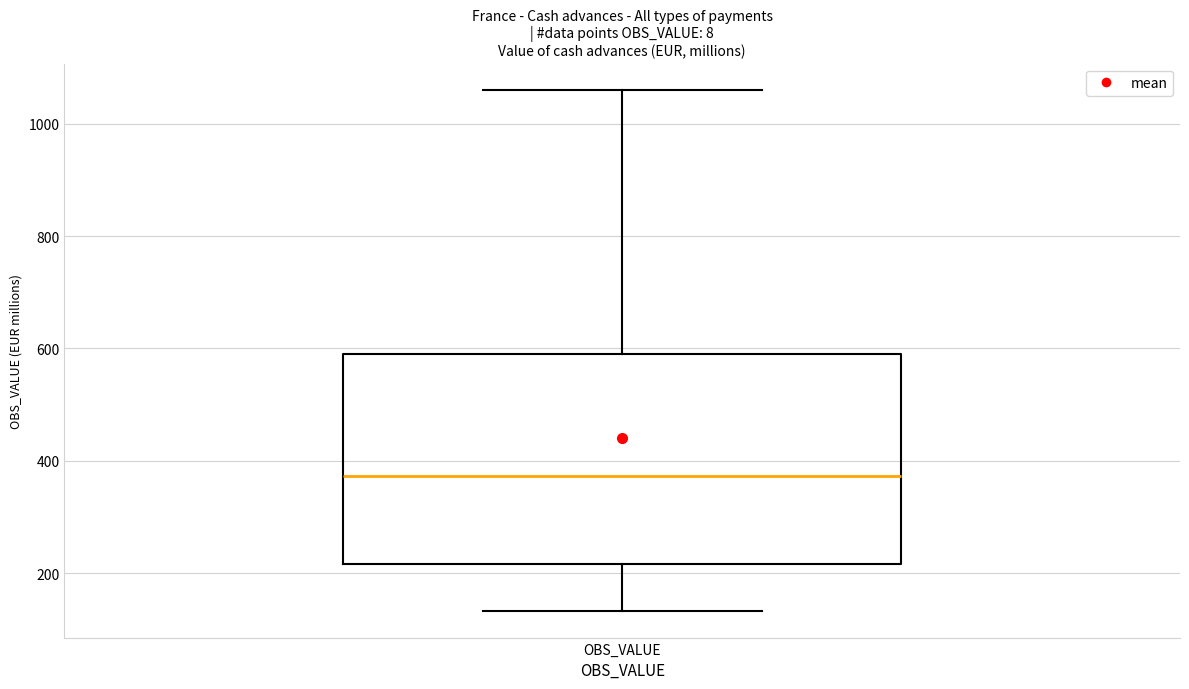

Transcribe this box plot: give where the median line is, the range the box spans, and where the two whiskers end, as read against the y-axis. The values are not printed on the chart, so give them approximately, as read against the axis.

median 380, box 220 to 600, whiskers 140 to 1060